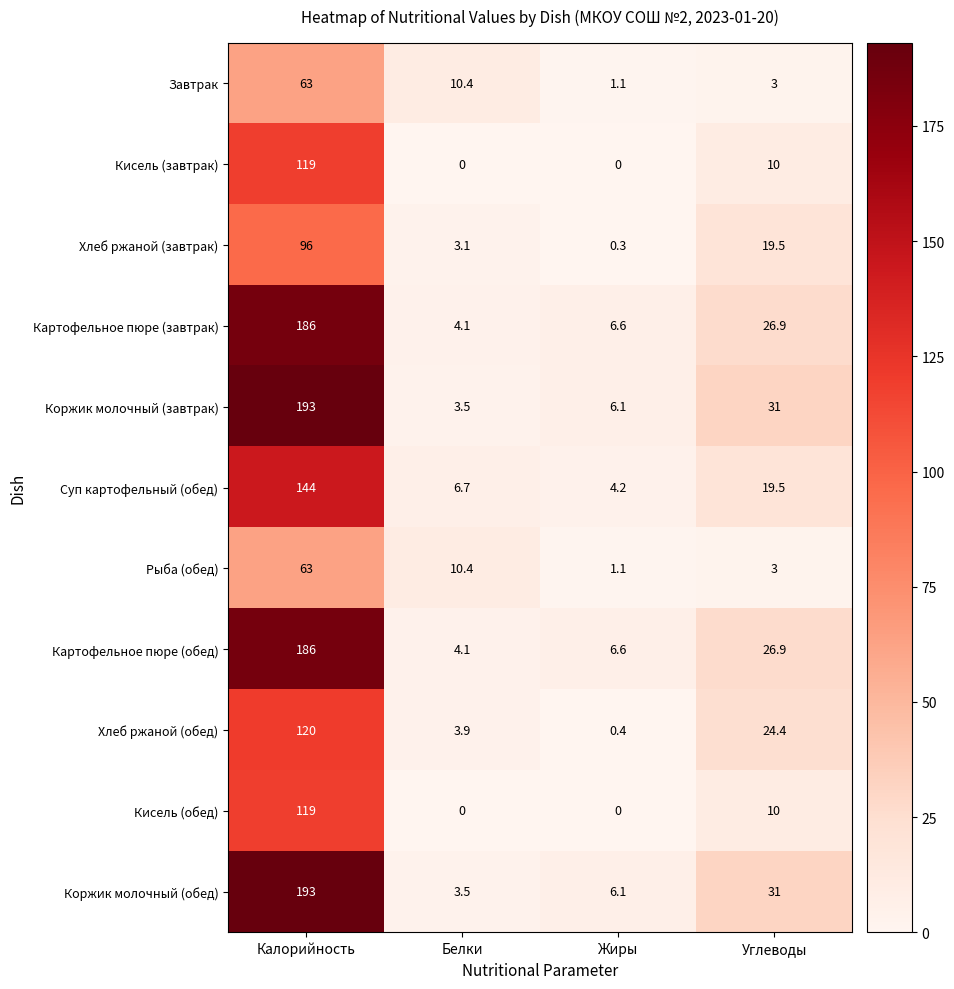

List the labels in order of Хлеб ржаной (обед) value, largest first.

Калорийность, Углеводы, Белки, Жиры